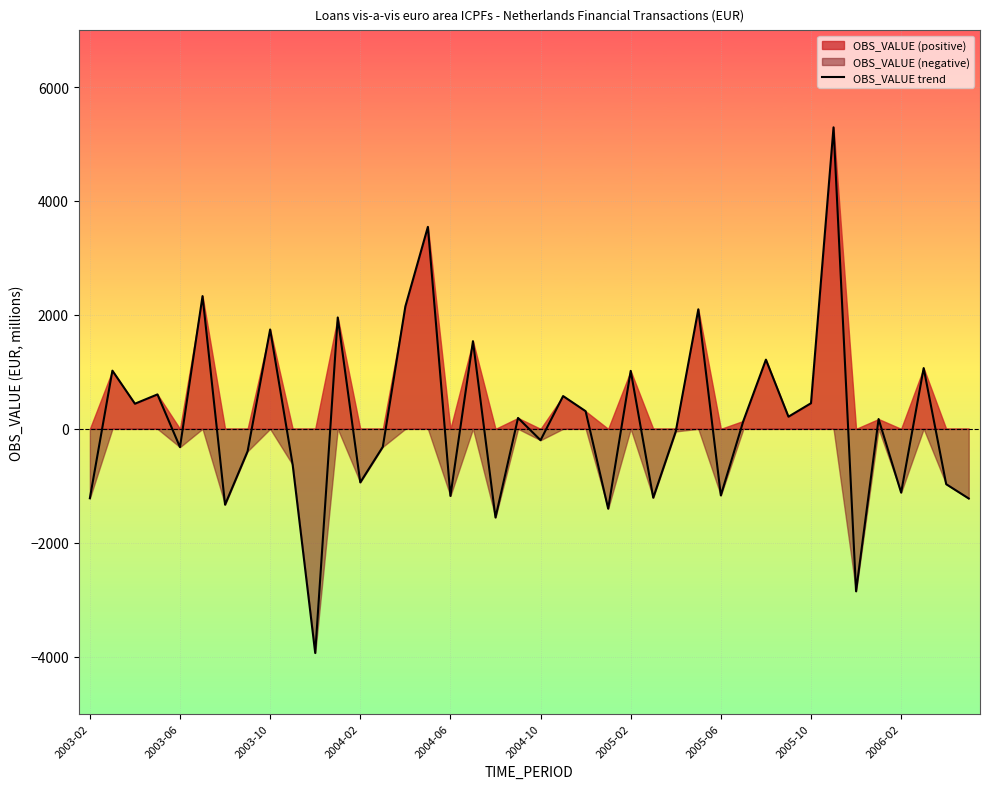

The value of OBS_VALUE trend at 2005-10 is 450.0. True or false?

True